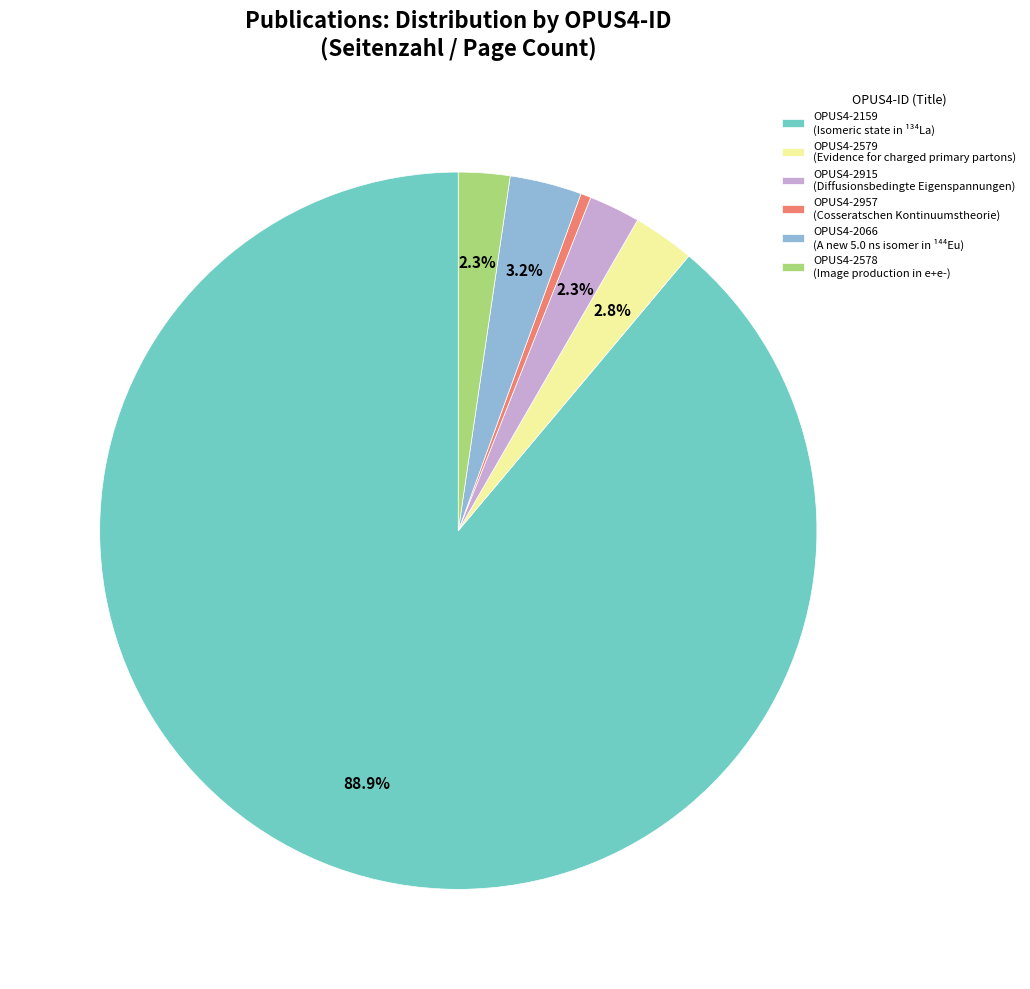

What is the ratio of the value at OPUS4-2579 (Evidence for charged primary partons) to the value at OPUS4-2578 (Image production in e+e-)?

1.2